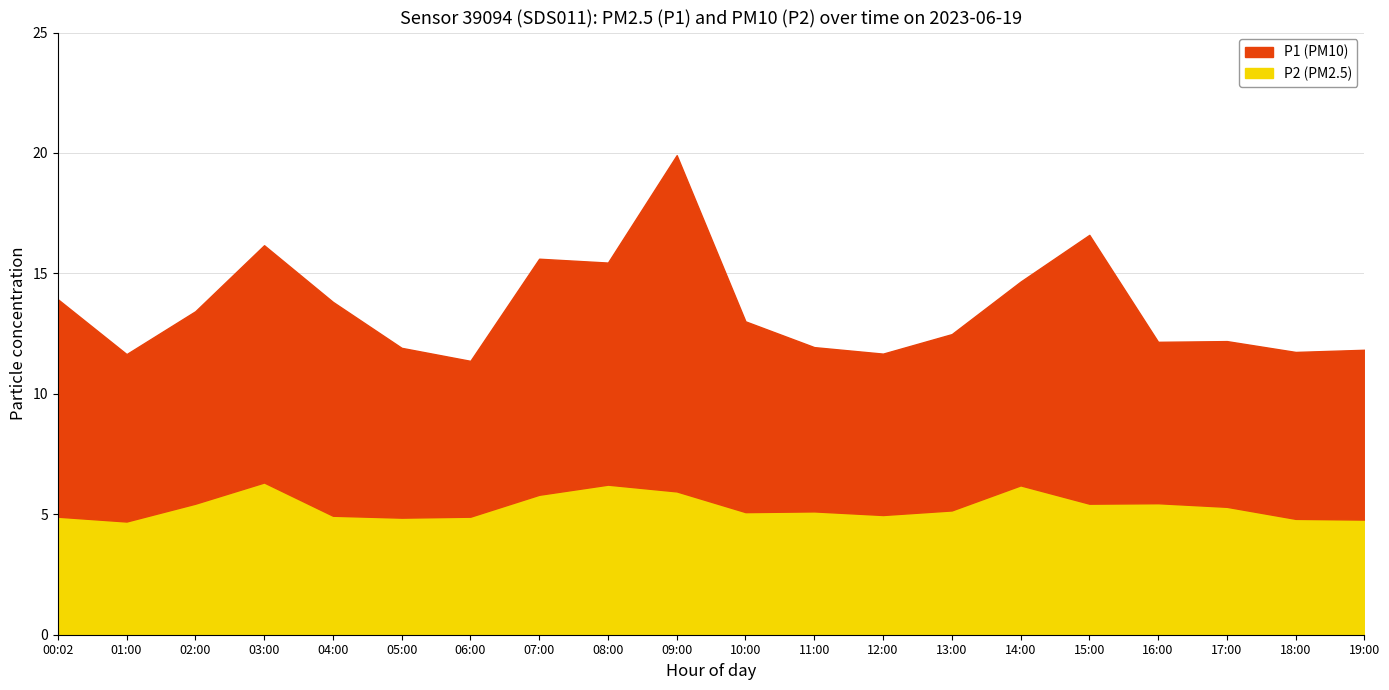

Rank the series by their average value, from lowest to highest.

P2, P1